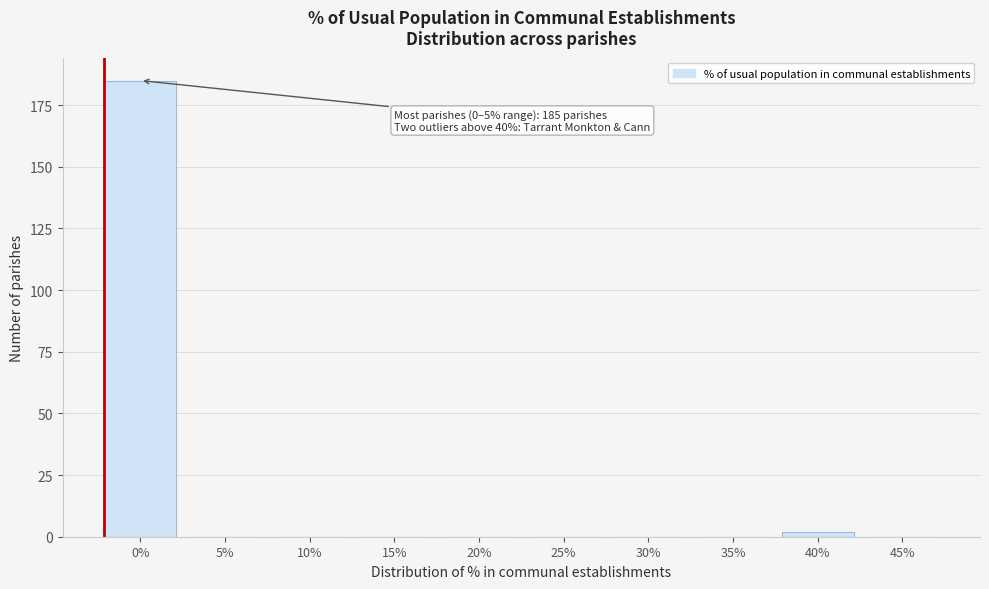

Reading left to right, what are all the values shown in this chart?

0%=185	5%=0	10%=0	15%=0	20%=0	25%=0	30%=0	35%=0	40%=2	45%=0